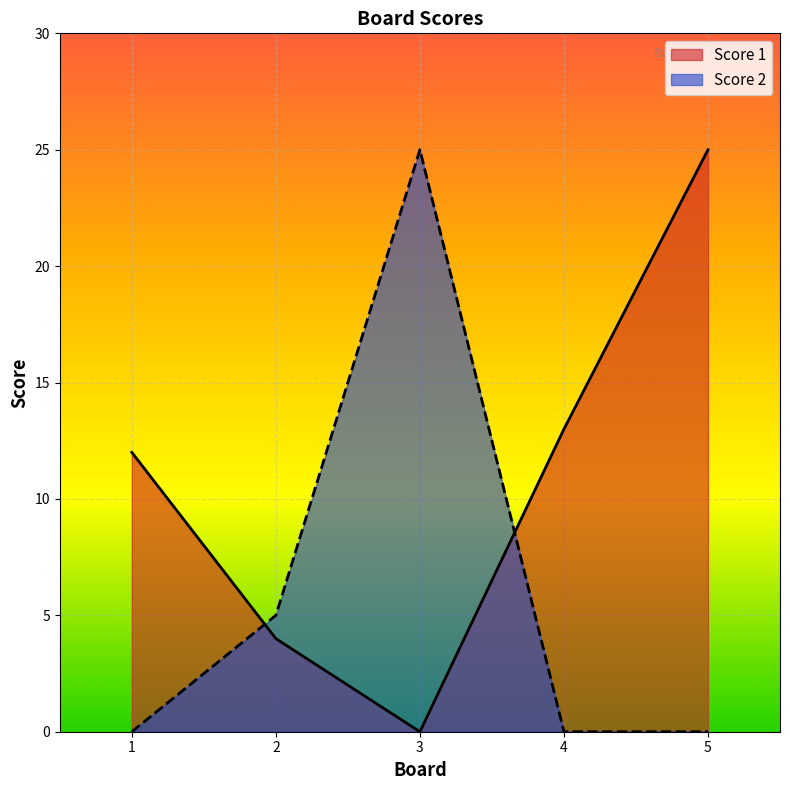

Where does the Score 1 series first go above 12?

4